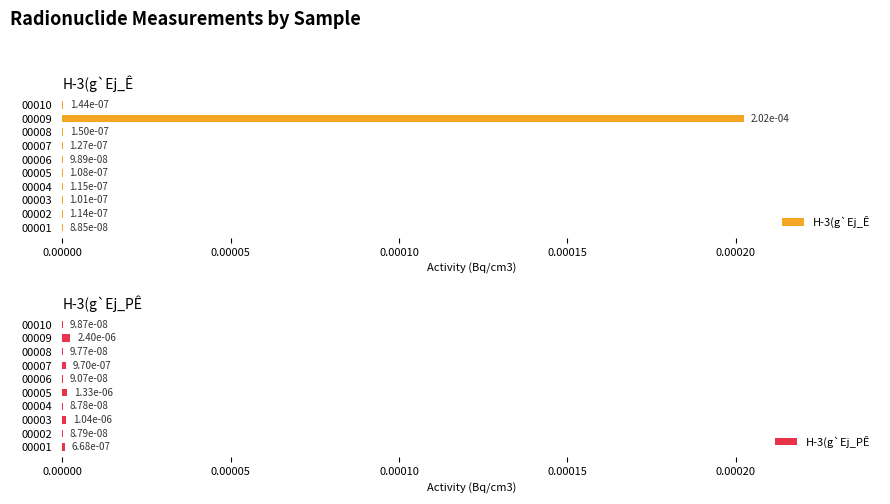

At how many categories does at least one series exceed 0?

10